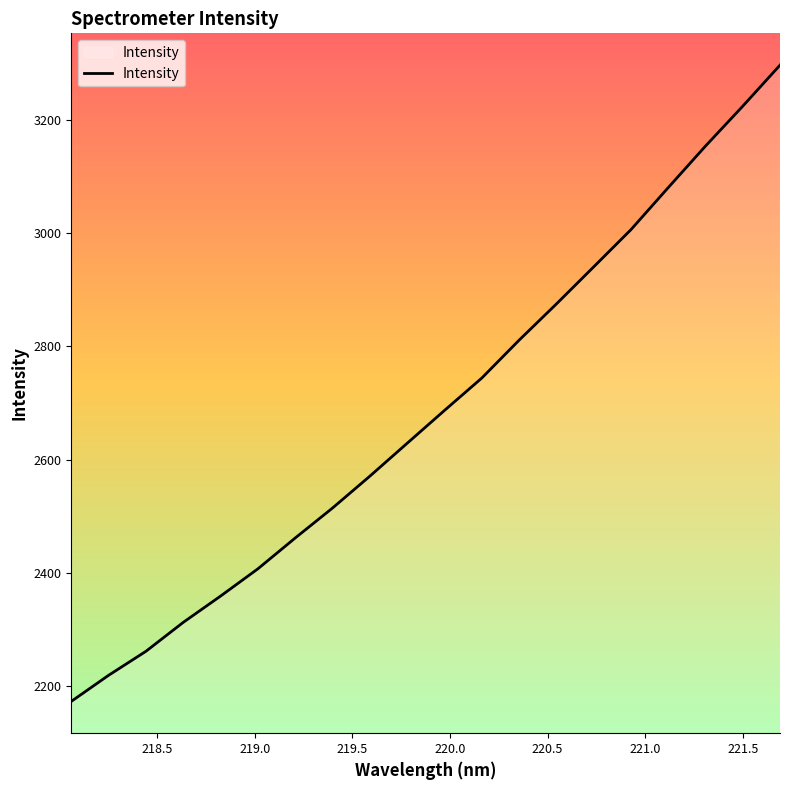

What is the smallest value displayed?

2173.0